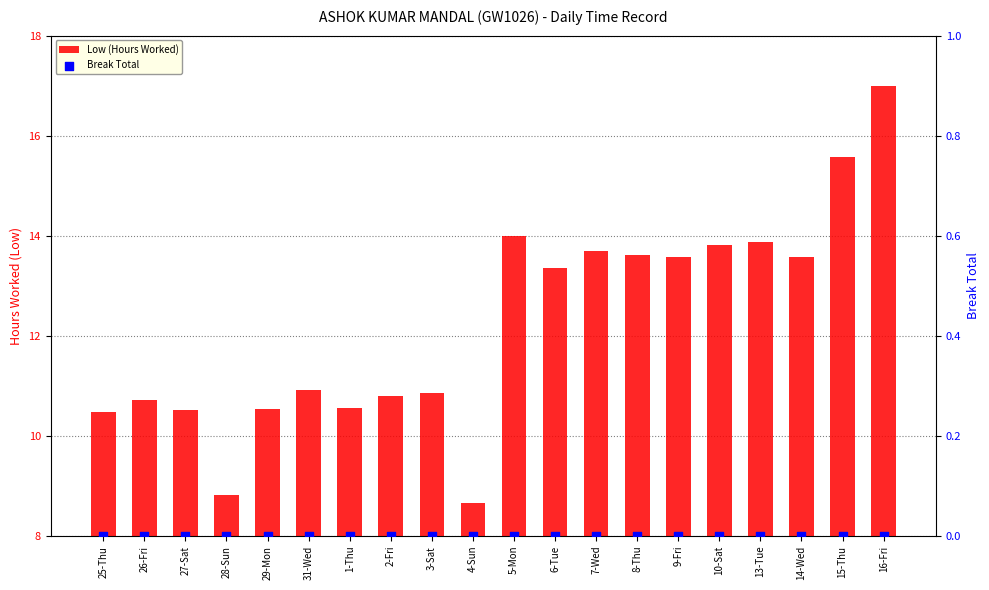

Which series reaches the minimum Y coordinate?

Break Total